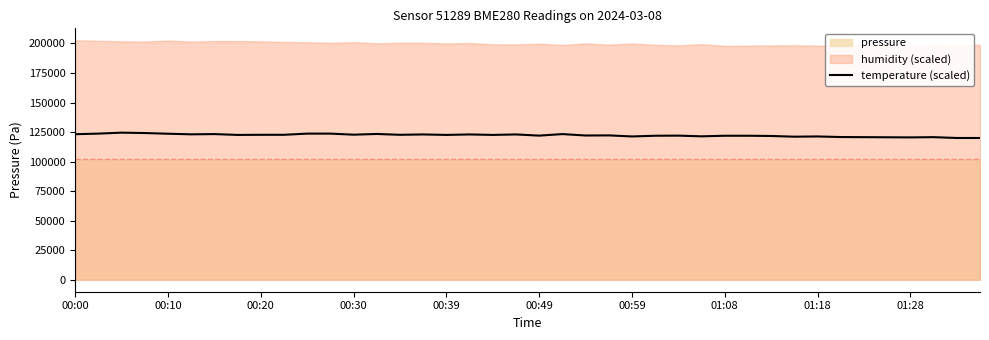

Reading left to right, what are all the values shown in this chart?

123200	123700	124500	124200	123600	123100	123300	122600	122700	122700	123700	123700	122800	123400	122700	123000	122600	123000	122600	123000	122000	123300	122100	122200	121300	121900	122000	121400	121900	121900	121700	121100	121300	120800	120700	120600	120500	120700	120000	120000